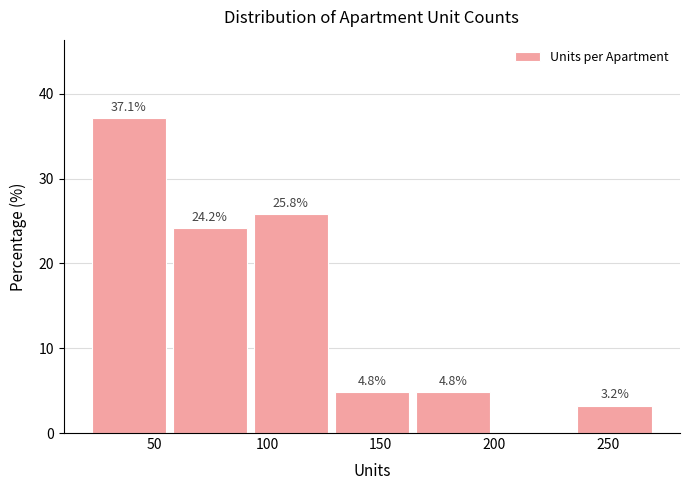

Over which range of the x-axis is the bar tallest?

20 to 55